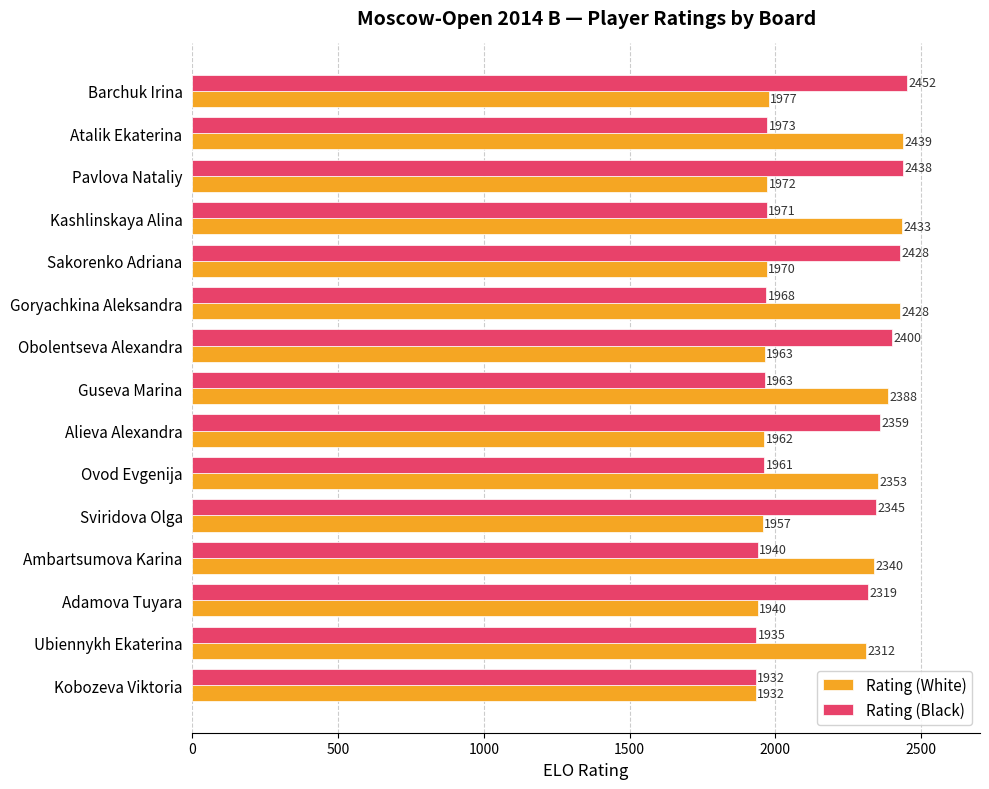

What is the average value of the Rating (White) series?

2158